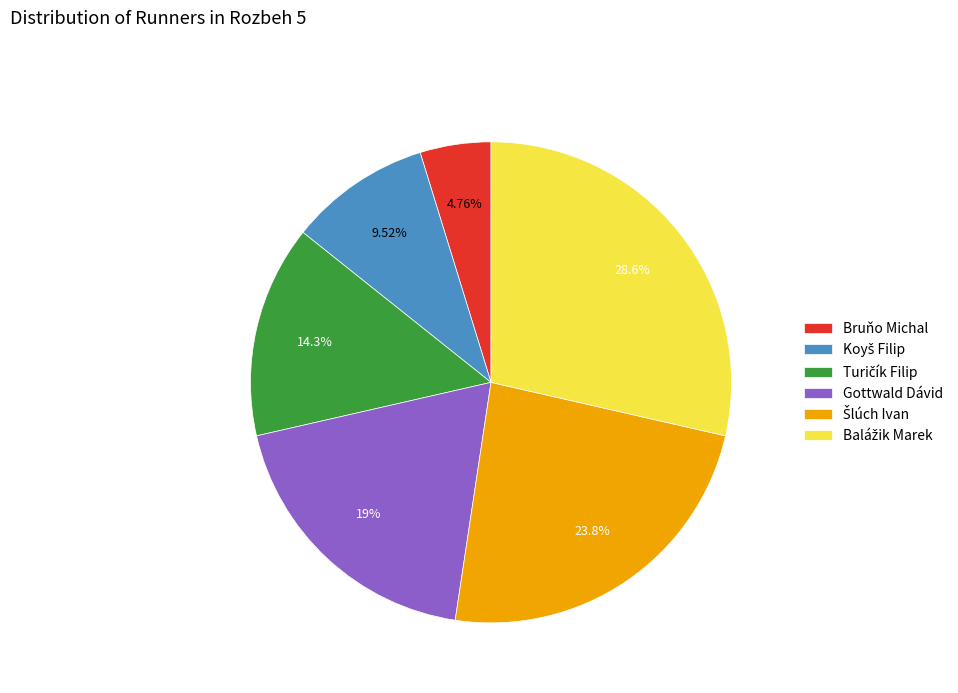

Which slice is the smallest?

Bruňo Michal